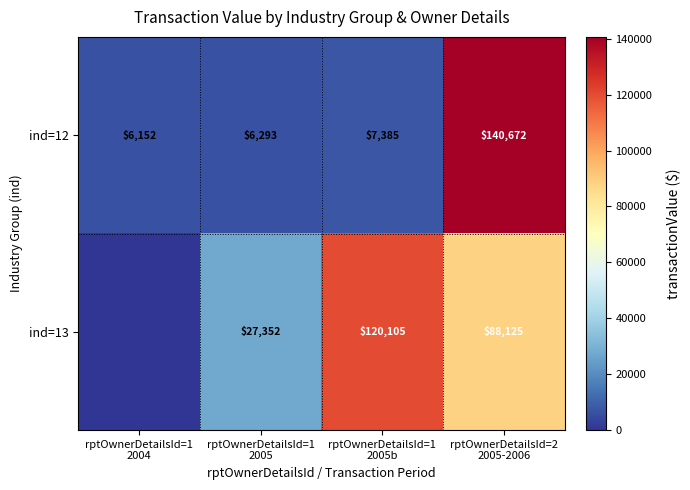

How many series are shown in this chart?

2